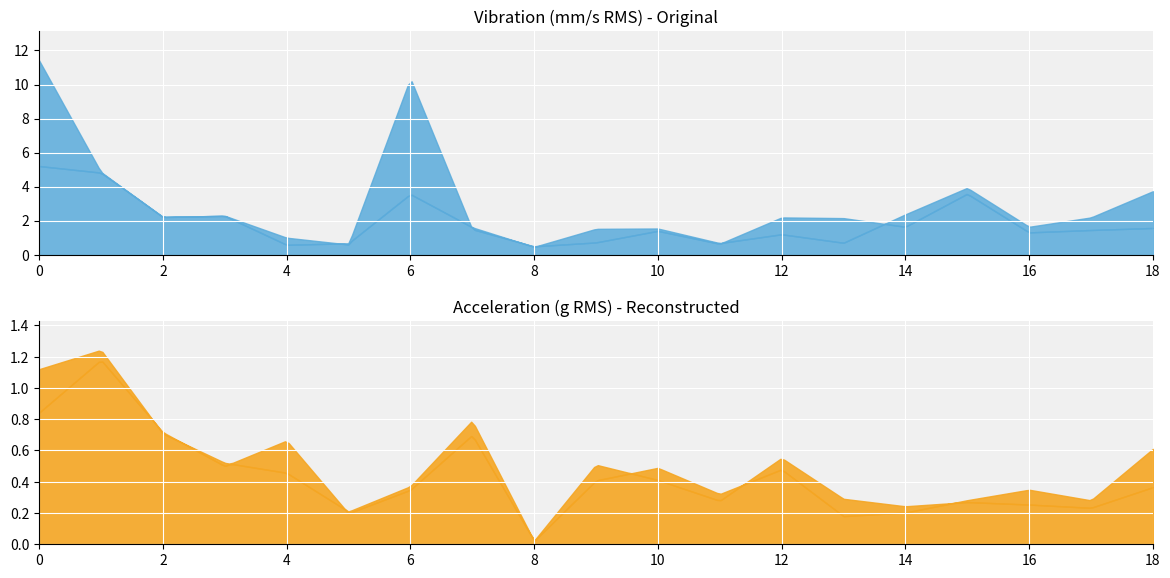

How many categories are shown in the chart?

19